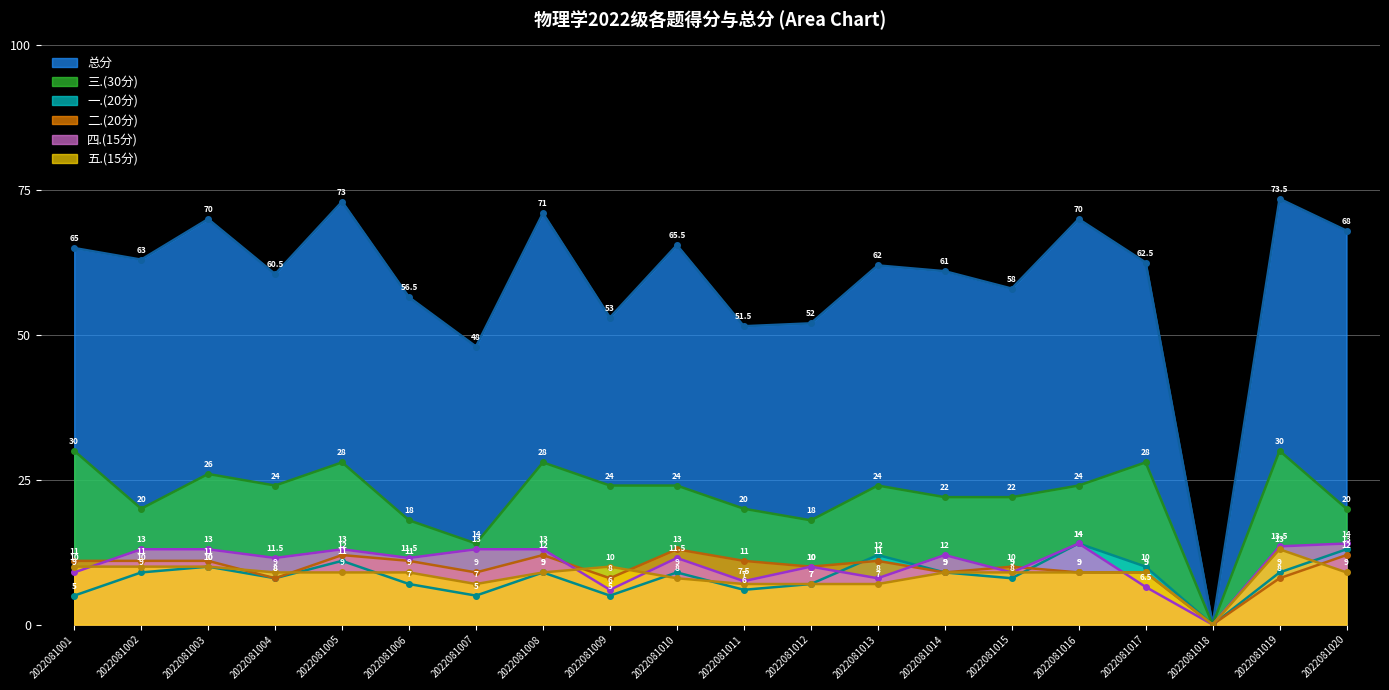

Count the number of data series in this chart.

6